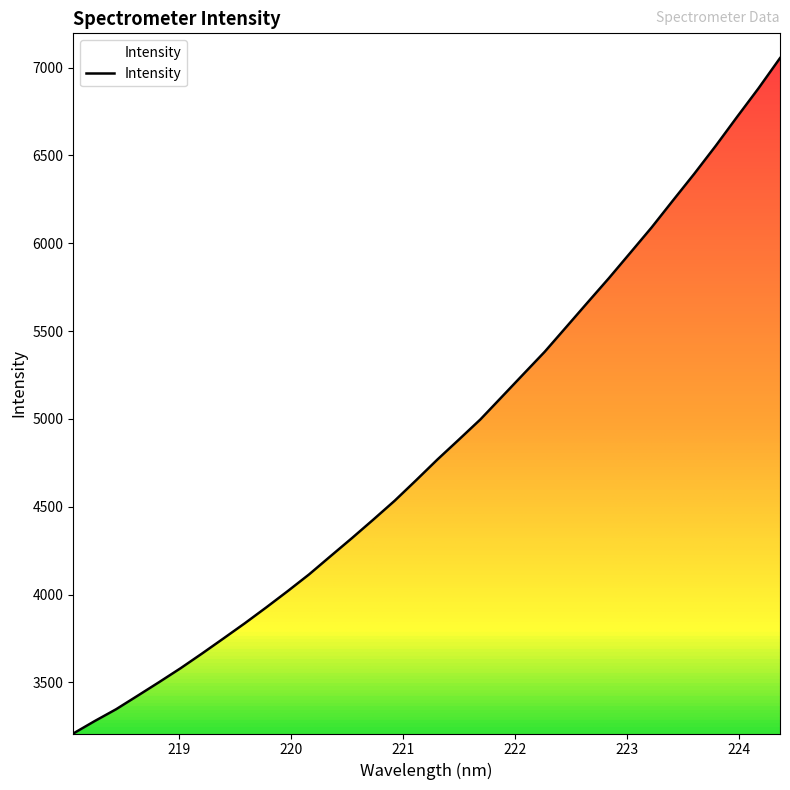

How many data points are less than 4770?

17